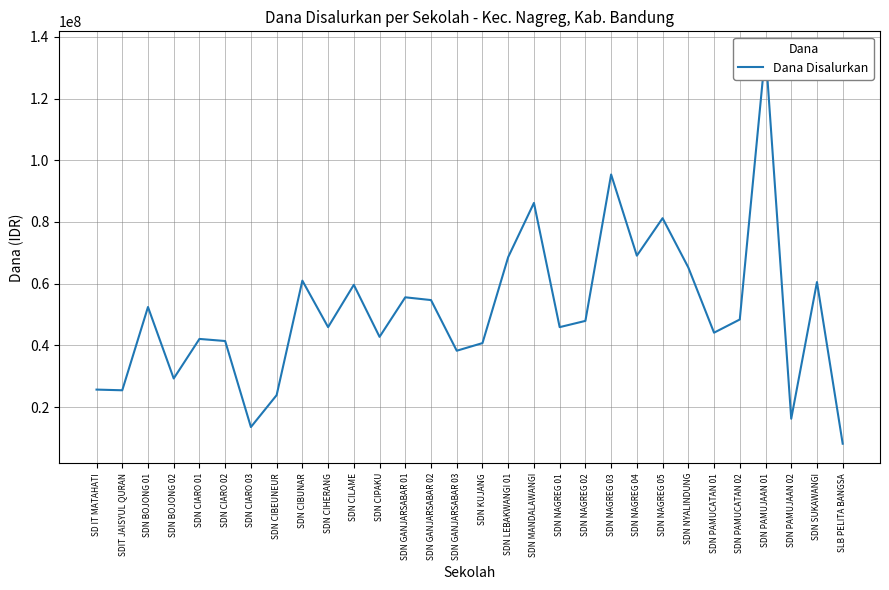

Is it true that the value at SDN NAGREG 01 is 76893872?

False